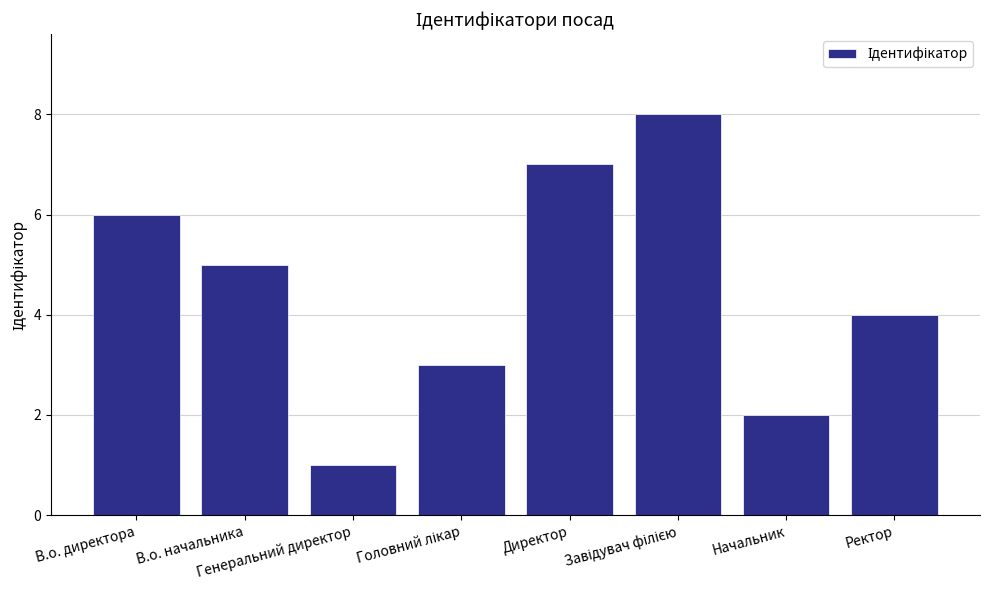

What is the value of the 7th bar from the left?

2